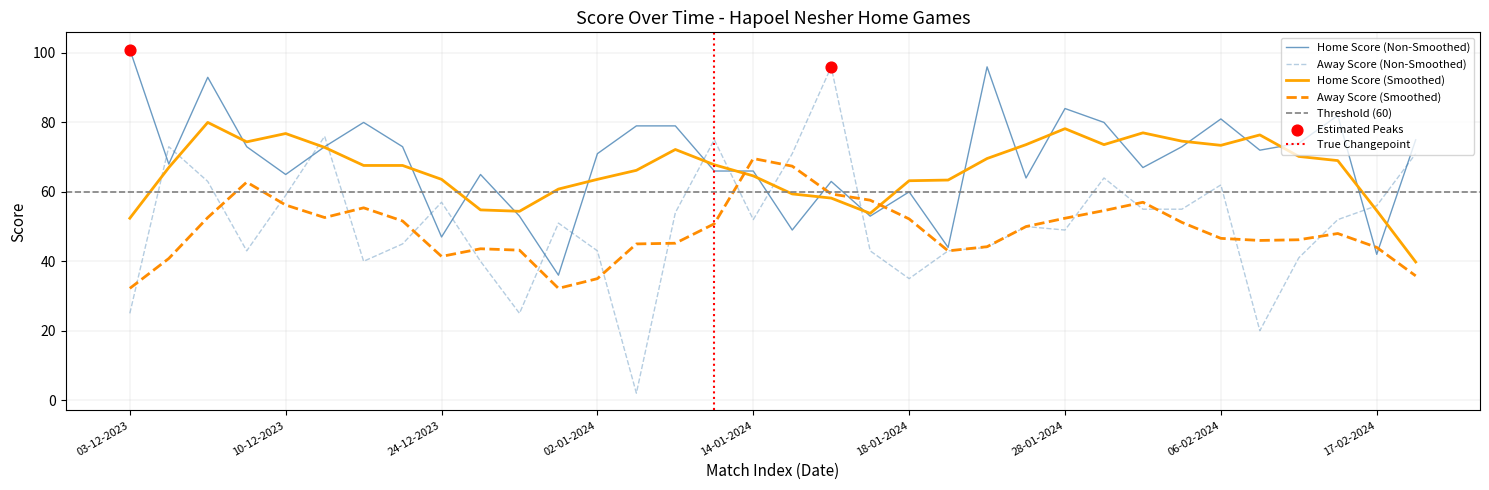

Which series has the largest total across all categories?

Home Score